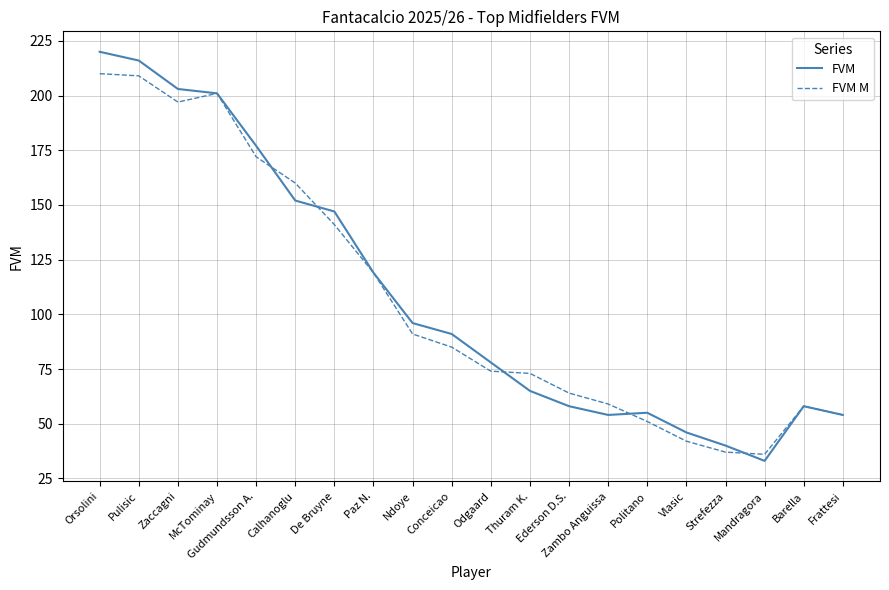

Rank the series by their maximum value, from lowest to highest.

FVM M, FVM